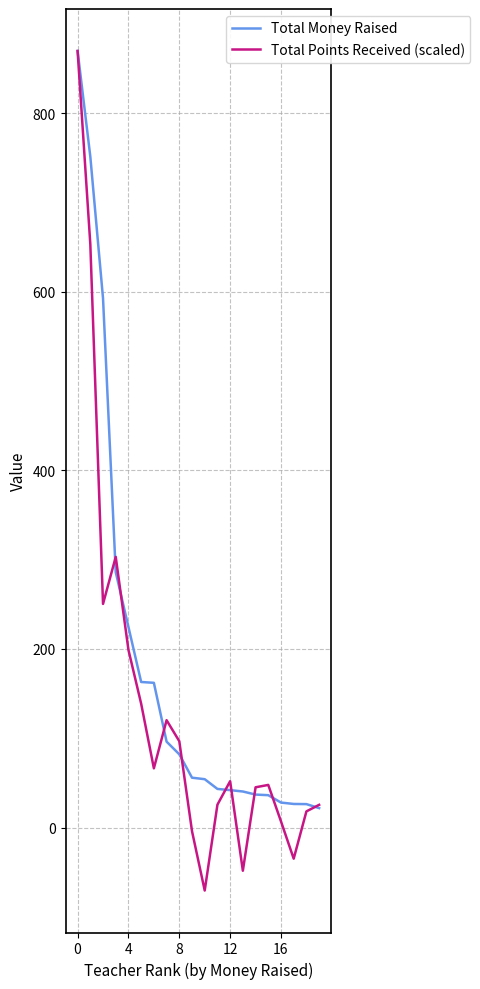

What is the highest value of the Total Money Raised series?

869.6